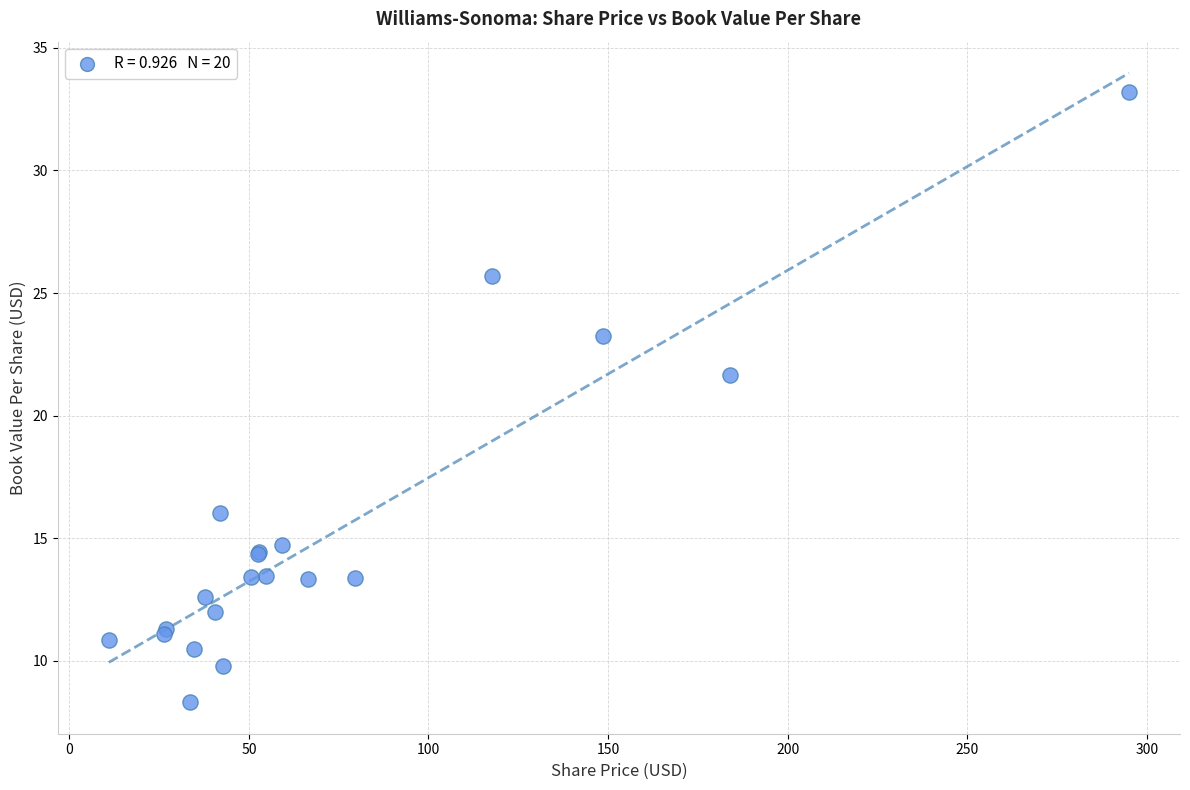

What Y value in the scatter plot is closest to 20?

21.7